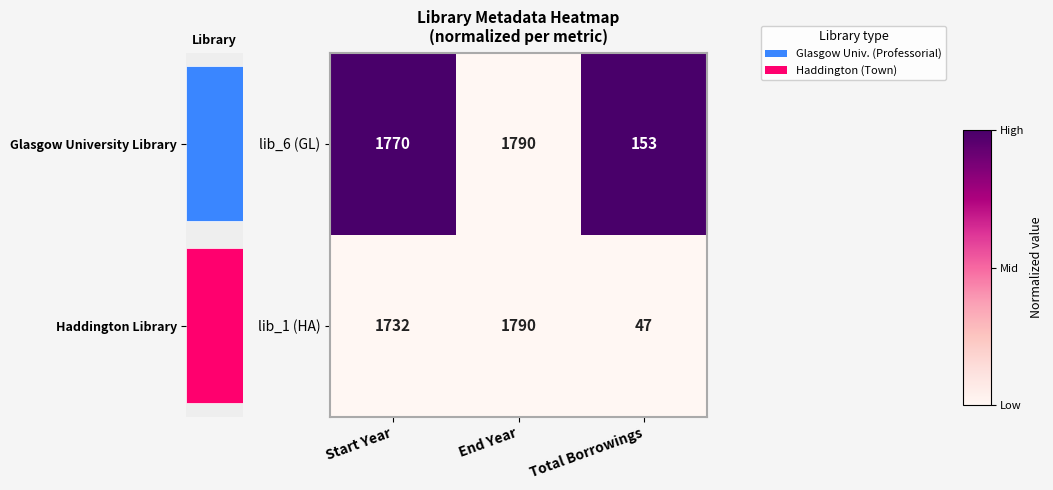

List the series in order of their peak value, lowest first.

lib_1 (HA), lib_6 (GL)